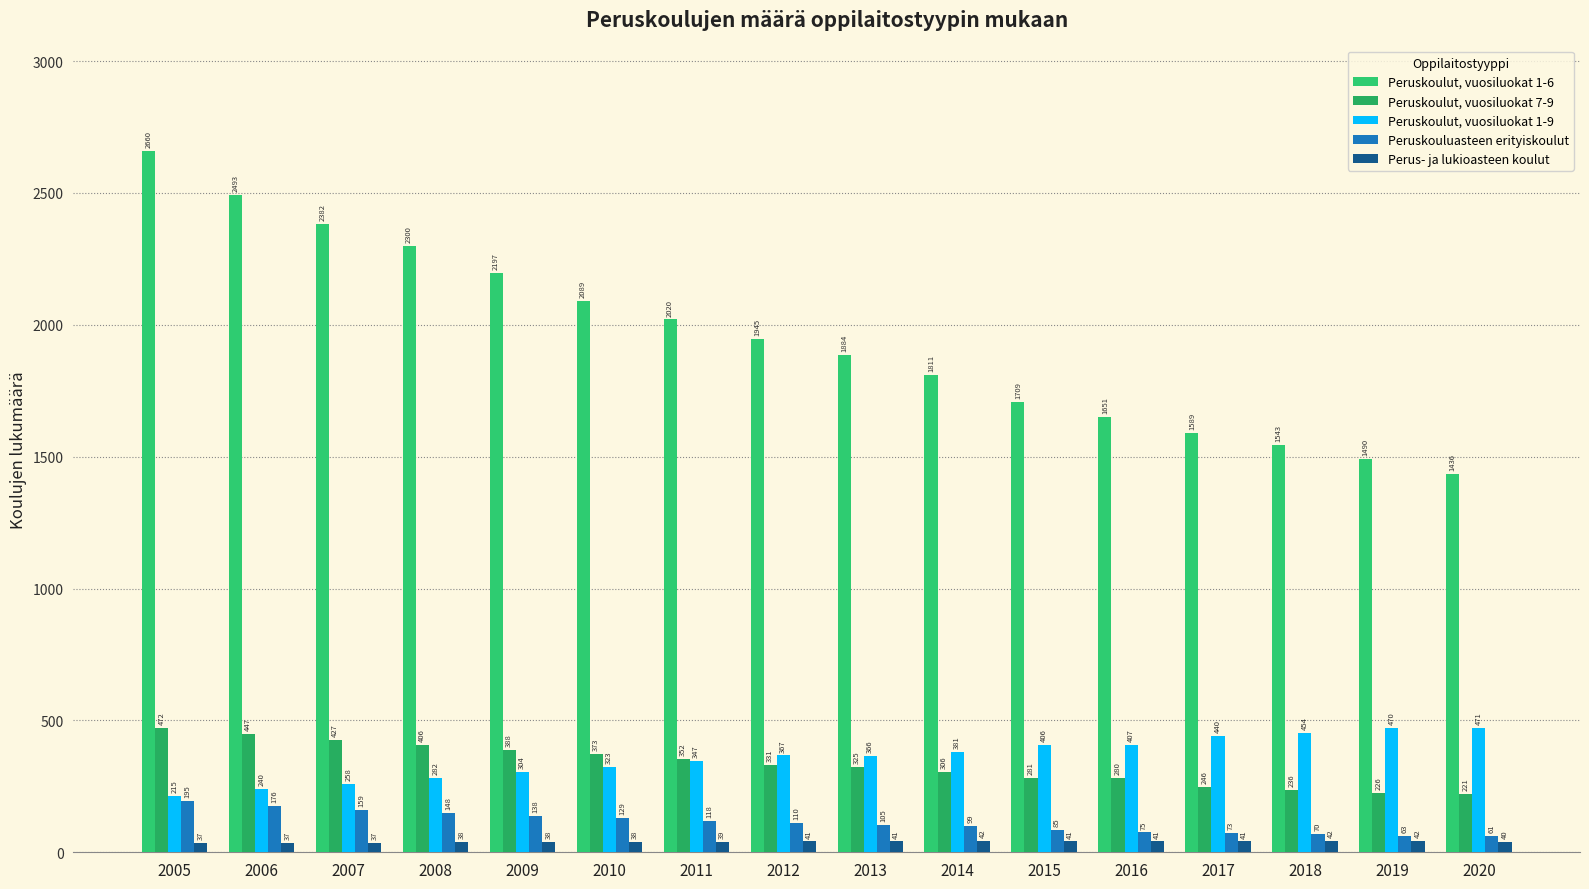

True or false: Perus- ja lukioasteen koulut has a value of 41 at 2013.

True